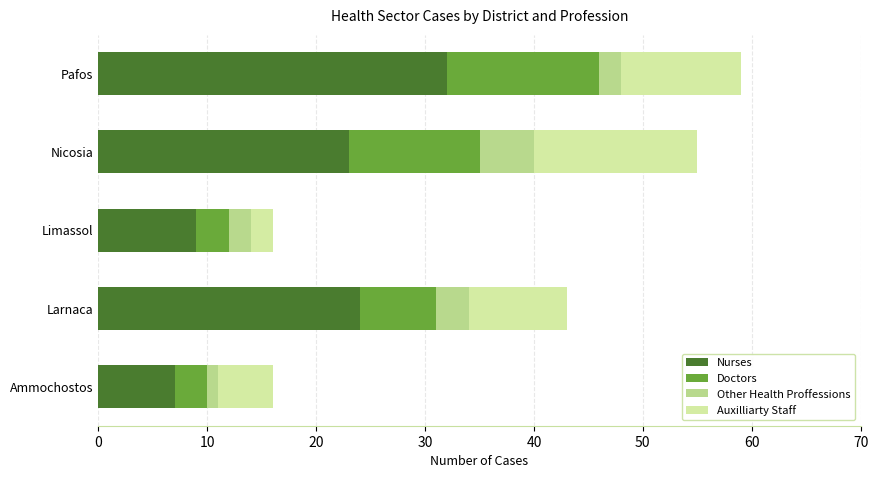

At which label does Nurses reach its minimum?

Ammochostos